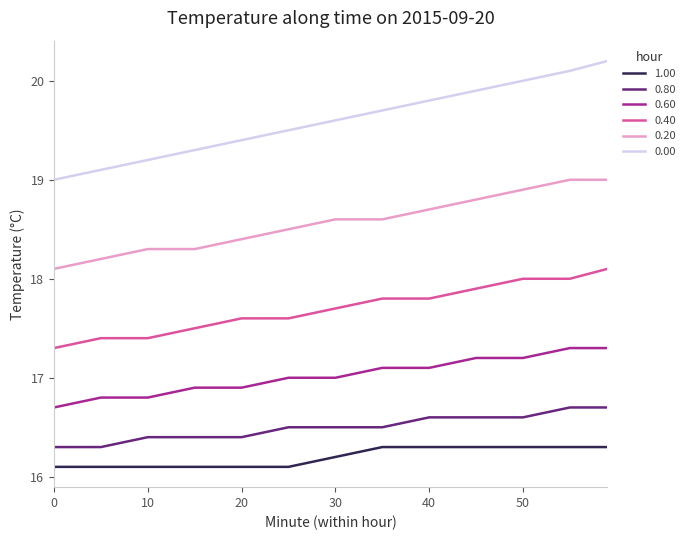

What is the minimum value shown in the chart?

16.1